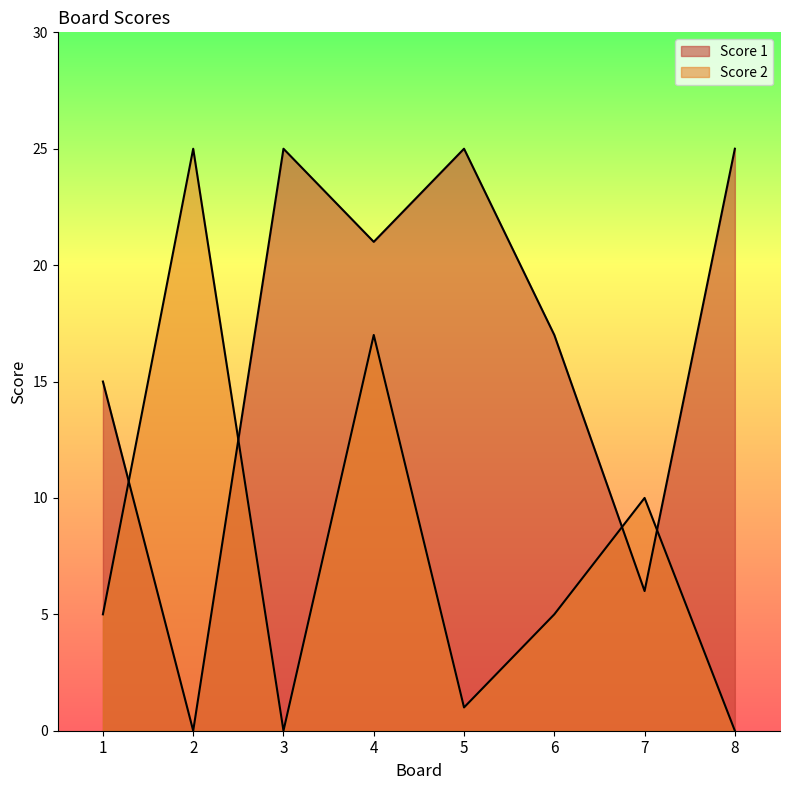

What is the difference between the maximum and minimum values in the Score 2 series?

25